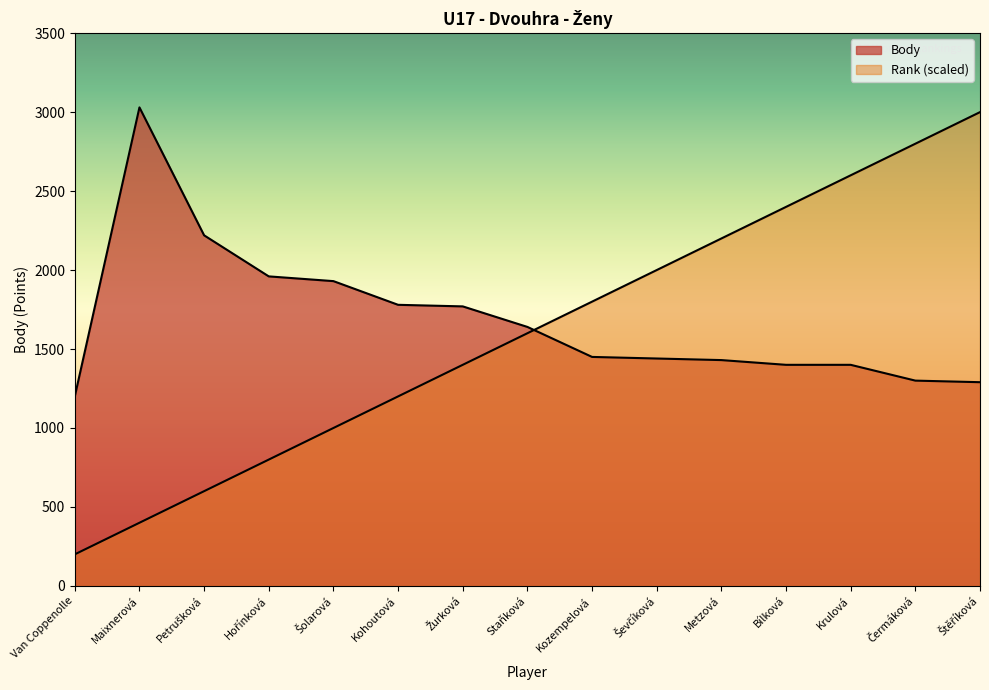

Does the chart display data point markers on the line(s)?

No